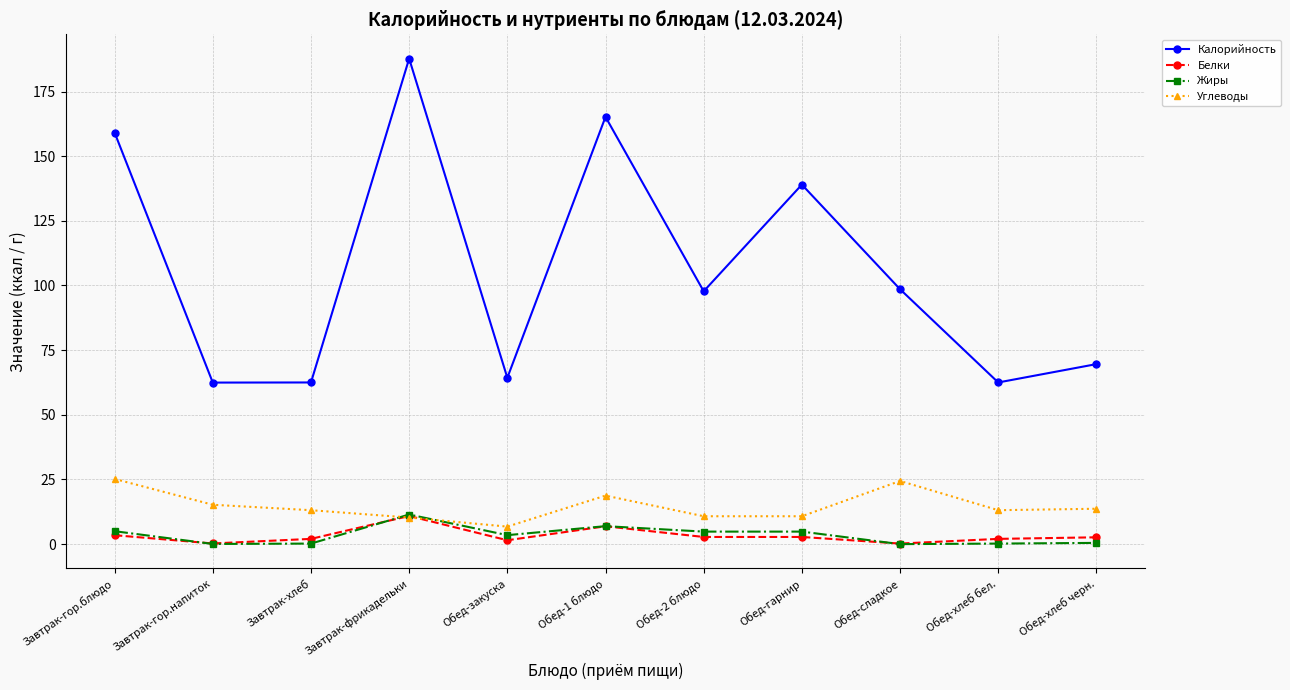

True or false: Калорийность has more than 1 interior local peaks.

True